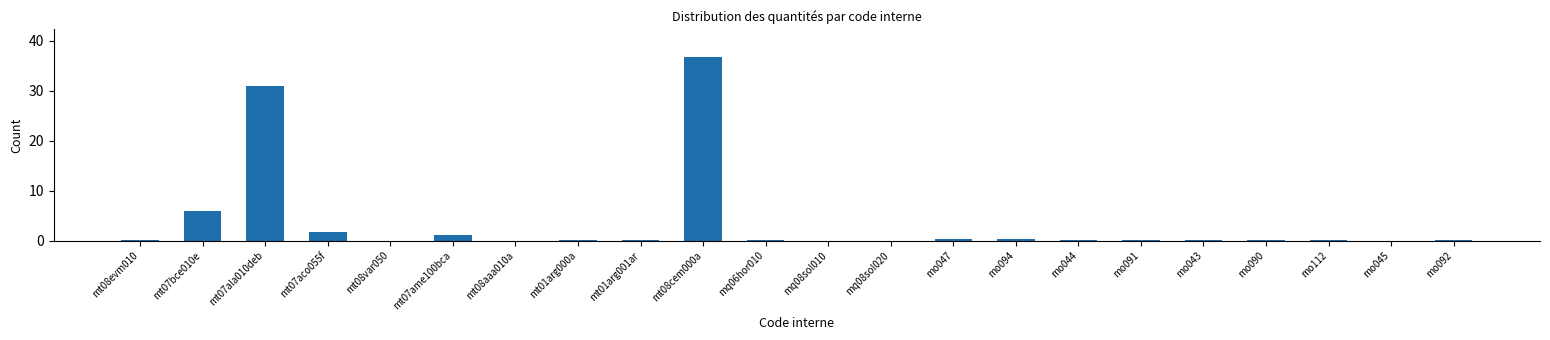

The value at mt07aco055f is 1.8. True or false?

True